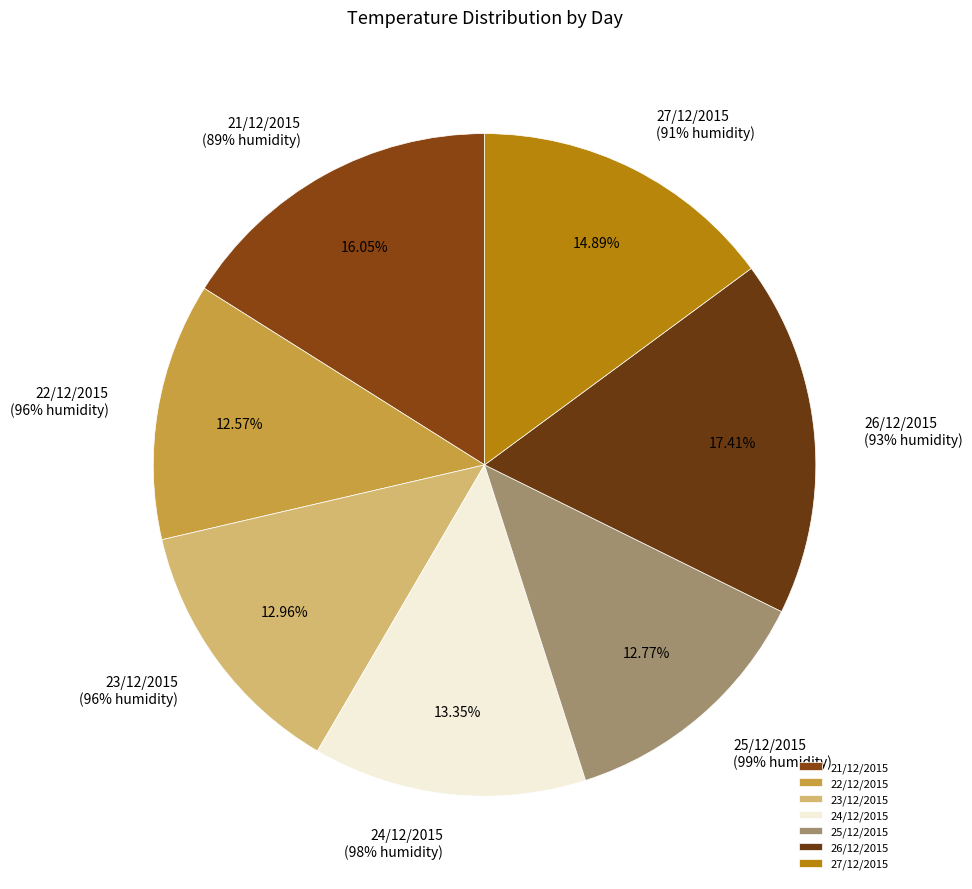

How many segments does this pie chart have?

7